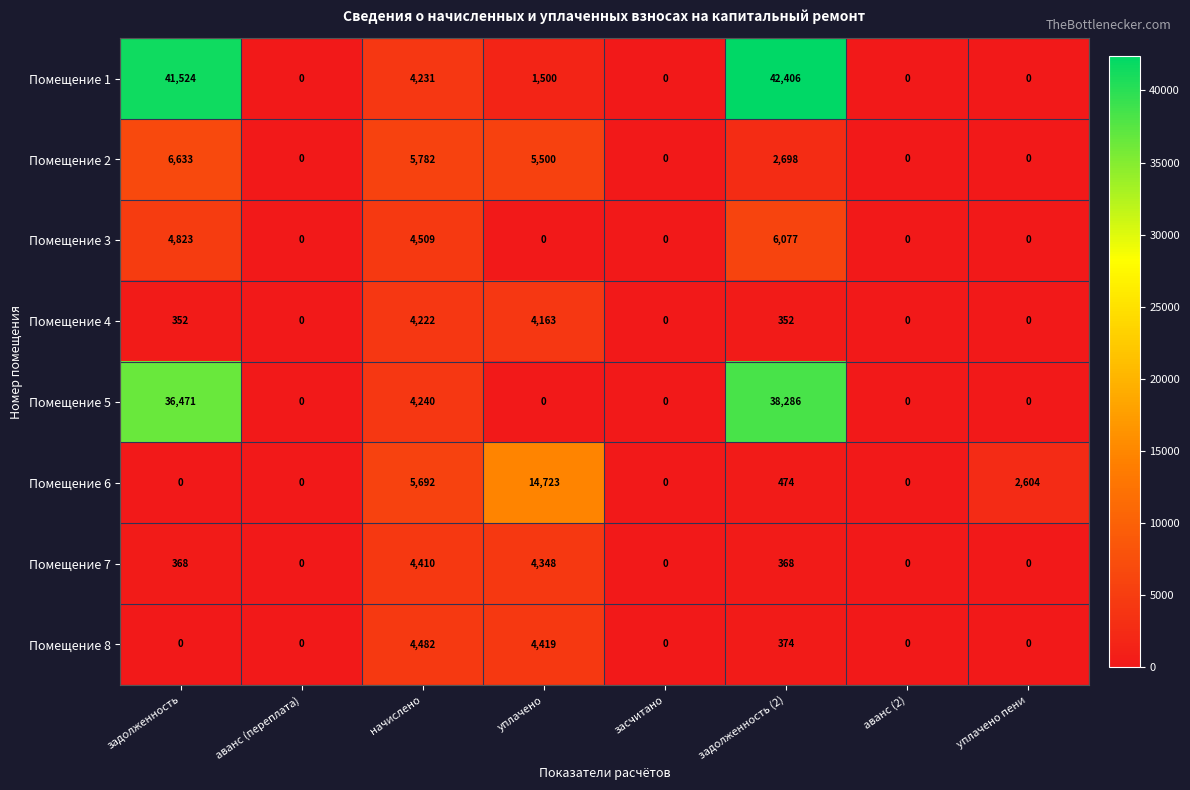

Which series has the largest range (max minus min)?

Помещение 1